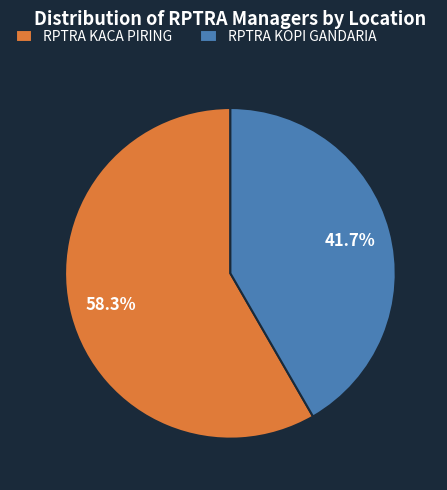

Is there any slice that represents more than half of the pie?

Yes